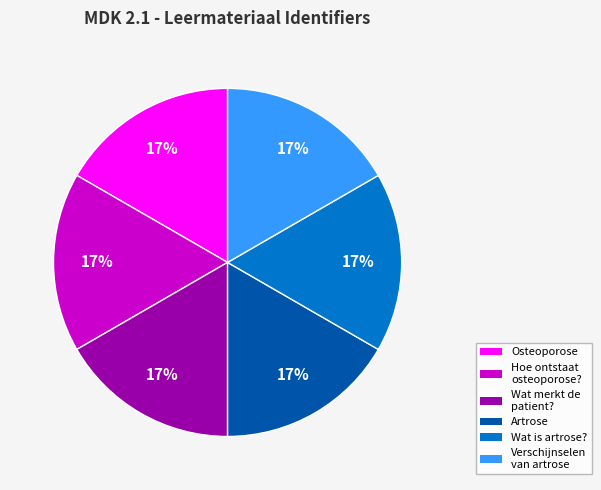

Is there any slice that represents more than half of the pie?

No